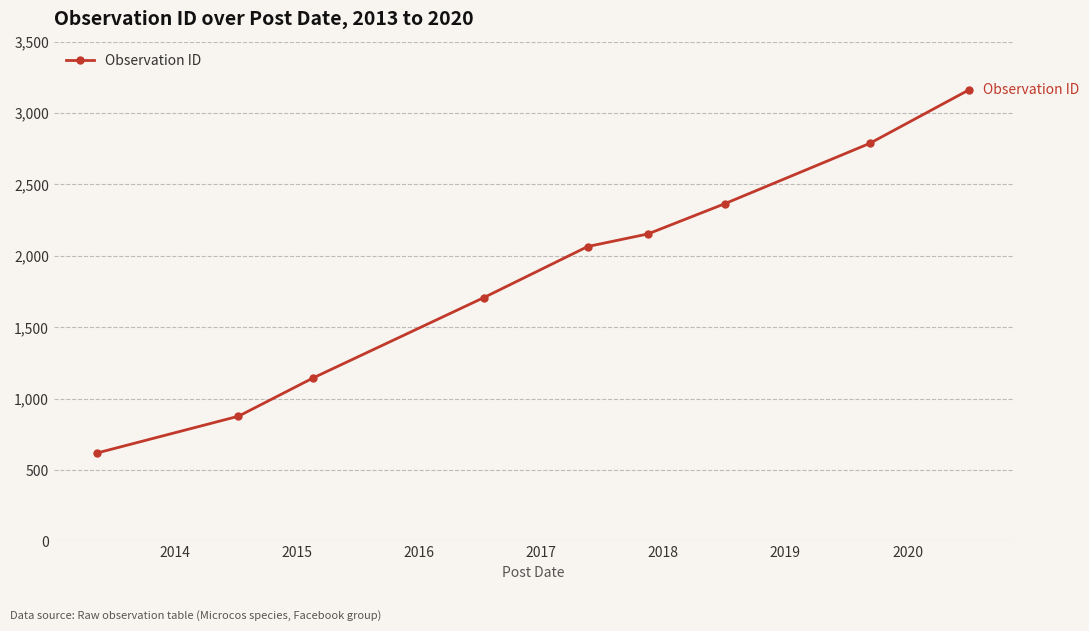

What is the minimum value shown in the chart?

620